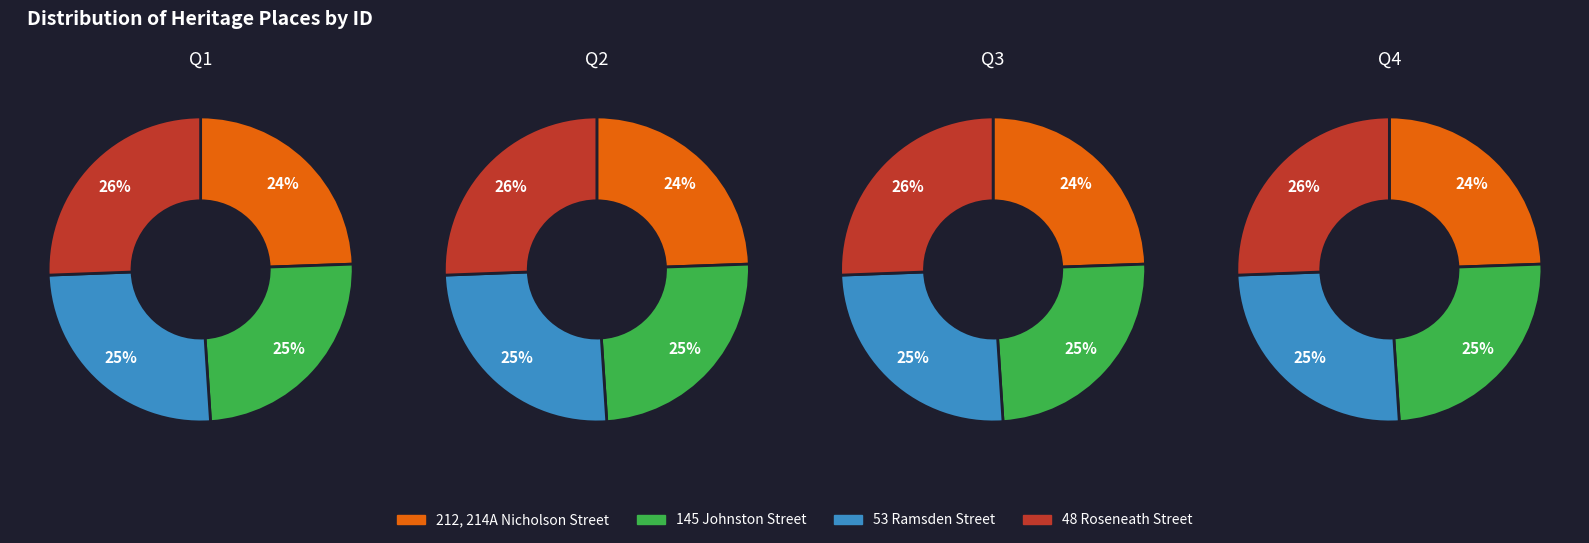

What is the largest slice in the pie chart?

48 Roseneath Street